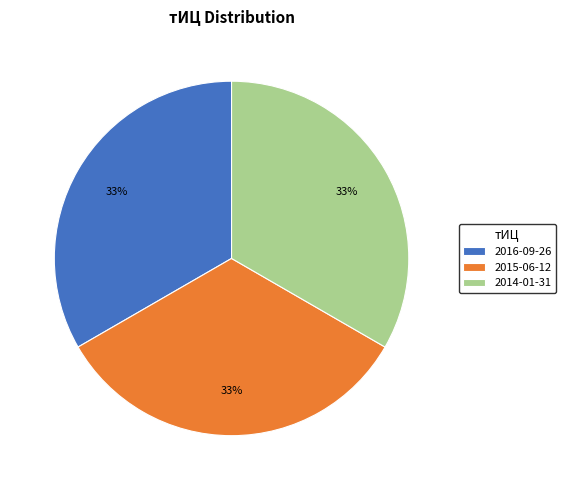

To the nearest percent, what is the combined percentage of 2016-09-26 and 2014-01-31?

67%